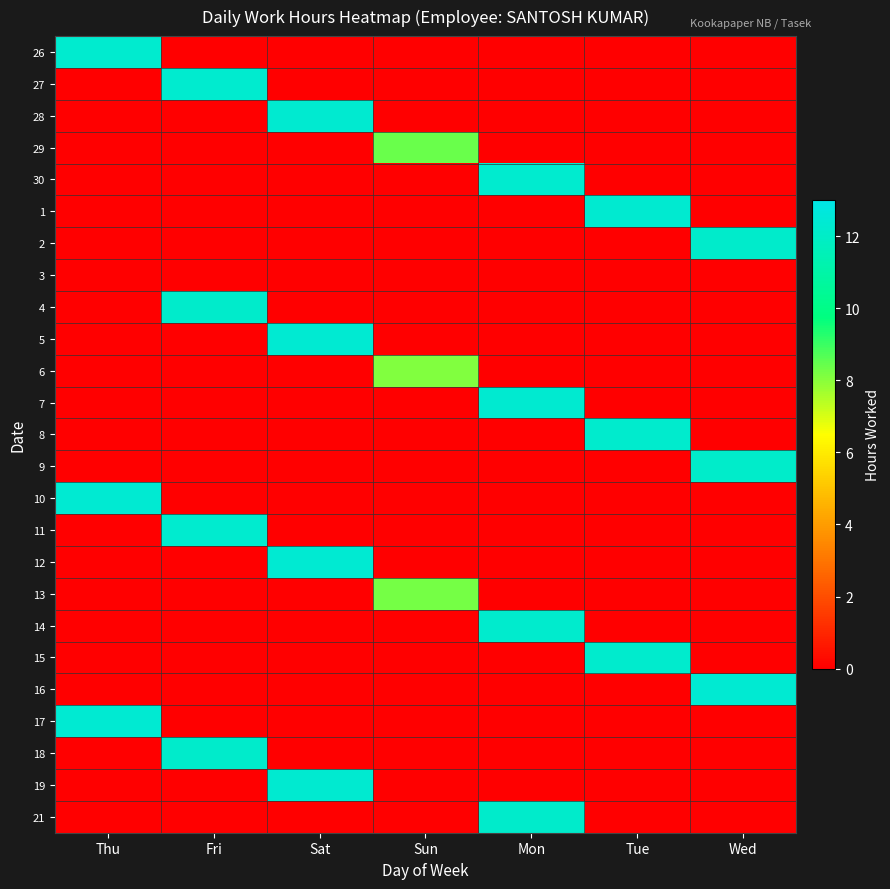

Which series has the largest total across all categories?

17